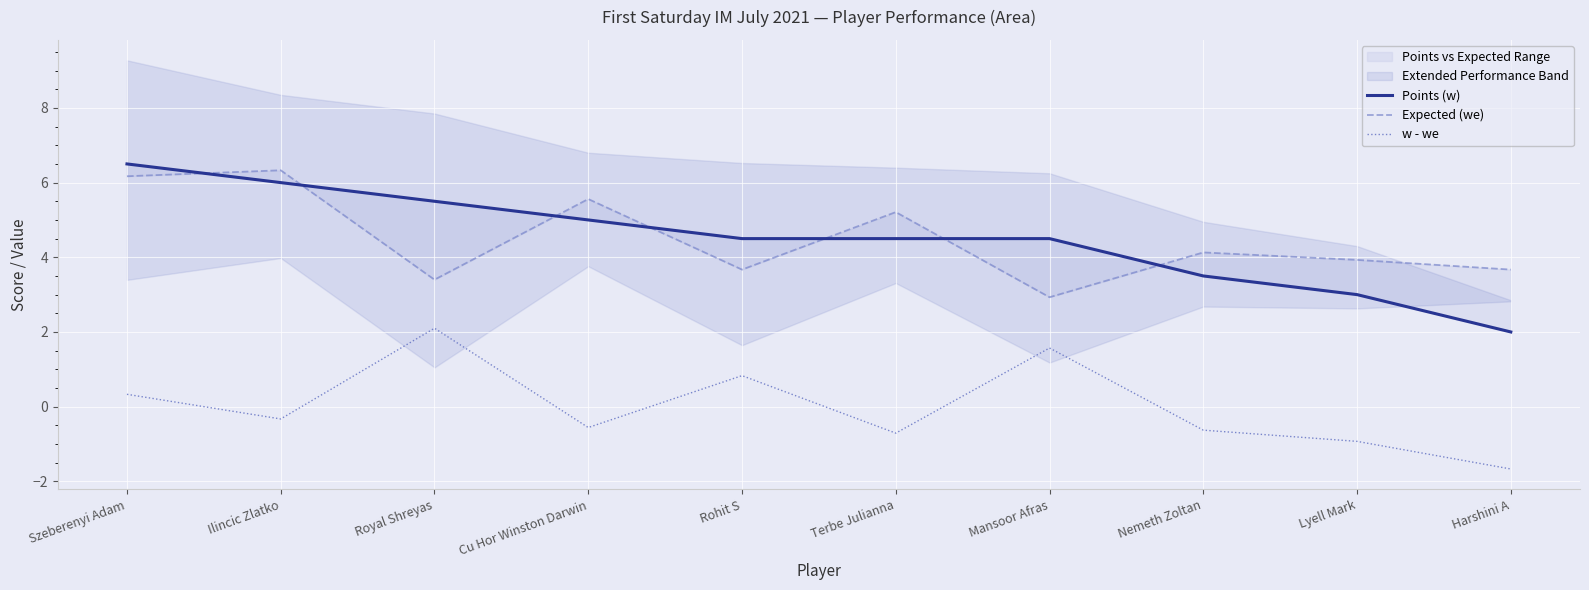

Where is the first local minimum for Expected (we)?

Royal Shreyas